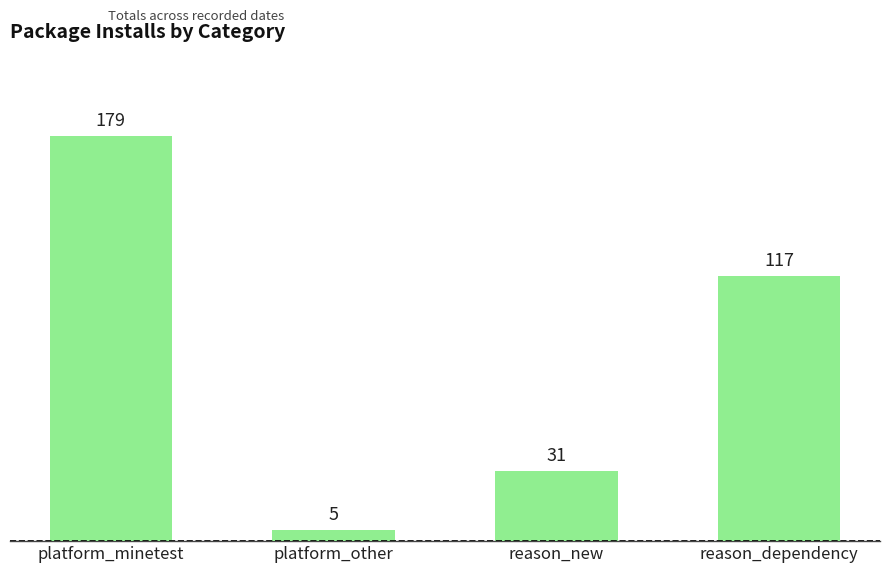

What is the approximate value at reason_new?

31